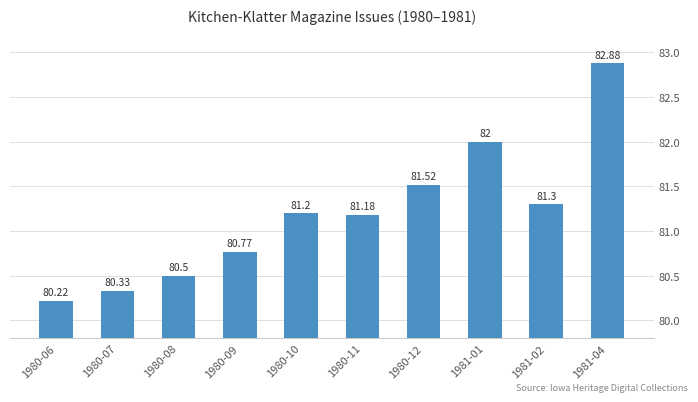

Approximately how many times larger is the value at 1980-11 compared to 1981-02?

1.0